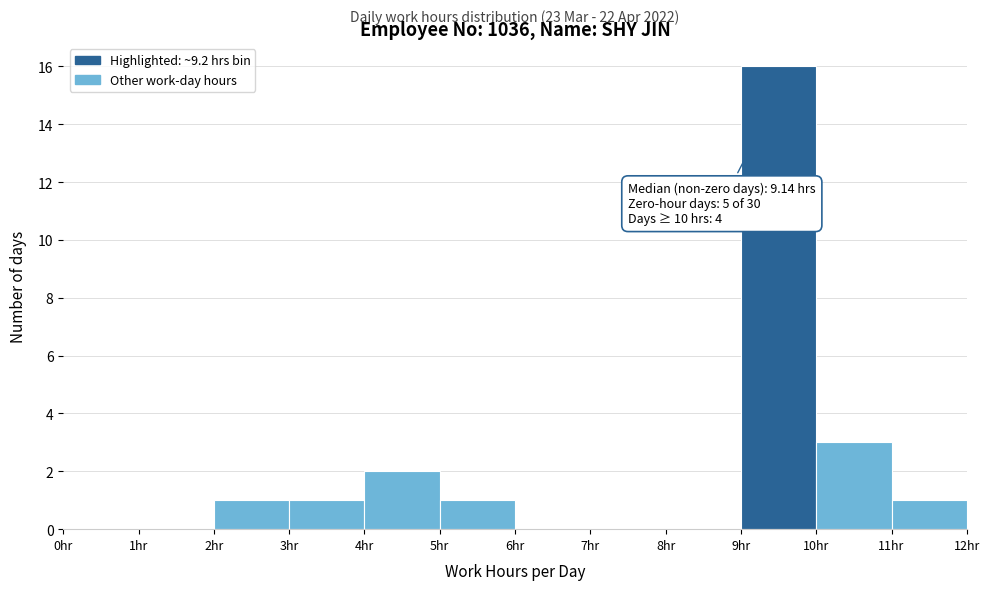

Which range on the x-axis has the tallest bar?

9 to 10